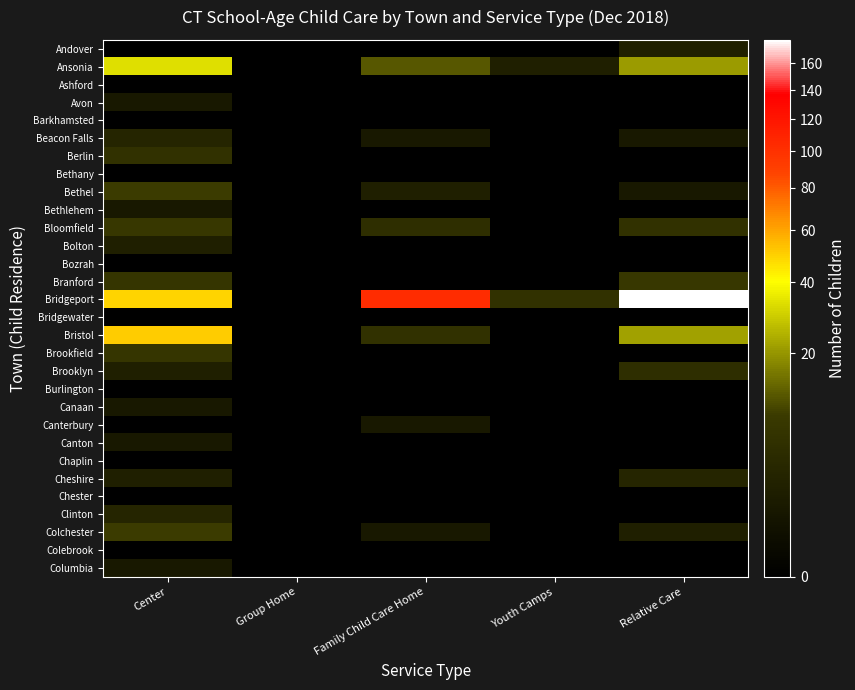

Which label corresponds to the largest value in the chart?

Relative Care